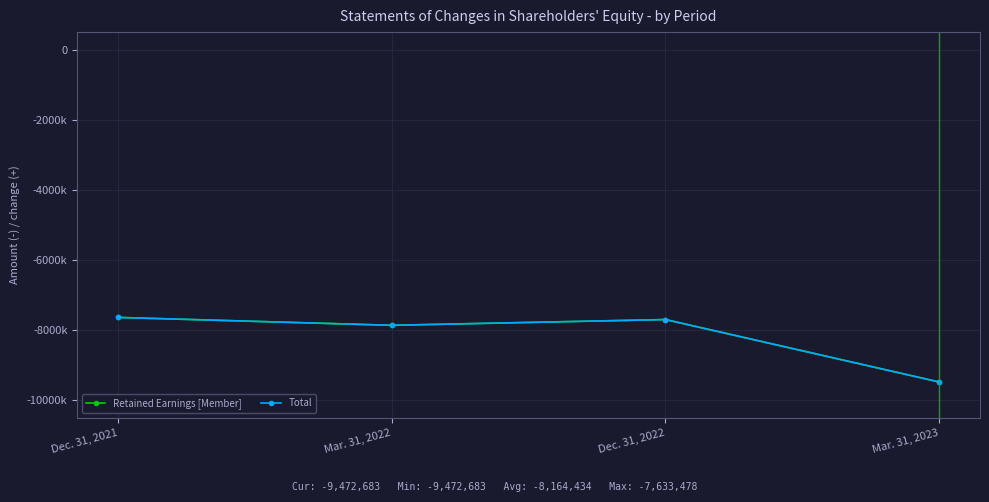

Reading left to right, extract all data points from this chart.

Retained Earnings [Member]: Dec. 31, 2021=-7633485	Mar. 31, 2022=-7857680	Dec. 31, 2022=-7693908	Mar. 31, 2023=-9472690
Total: Dec. 31, 2021=-7633478	Mar. 31, 2022=-7857673	Dec. 31, 2022=-7693901	Mar. 31, 2023=-9472683